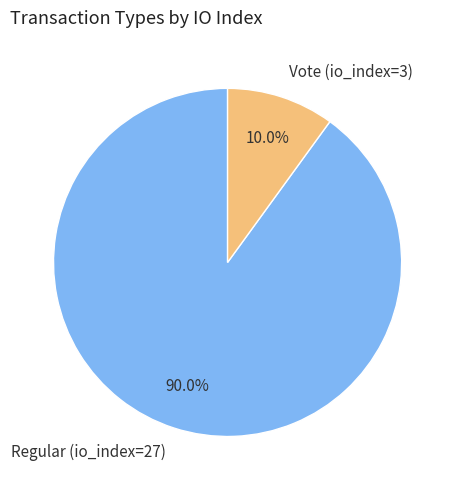

Does Vote (io_index=3) represent more than half of the total?

No